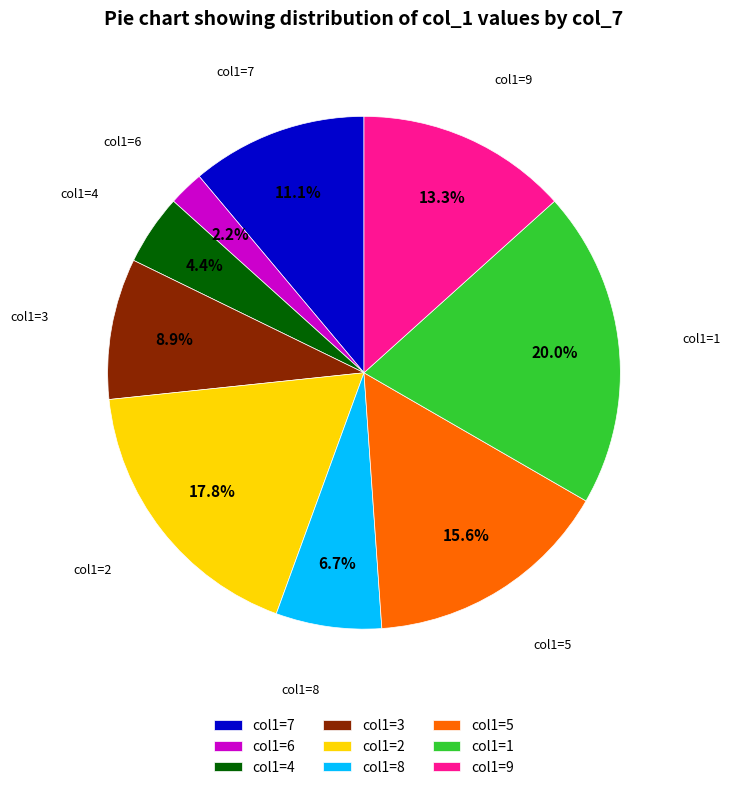

How many segments does this pie chart have?

9